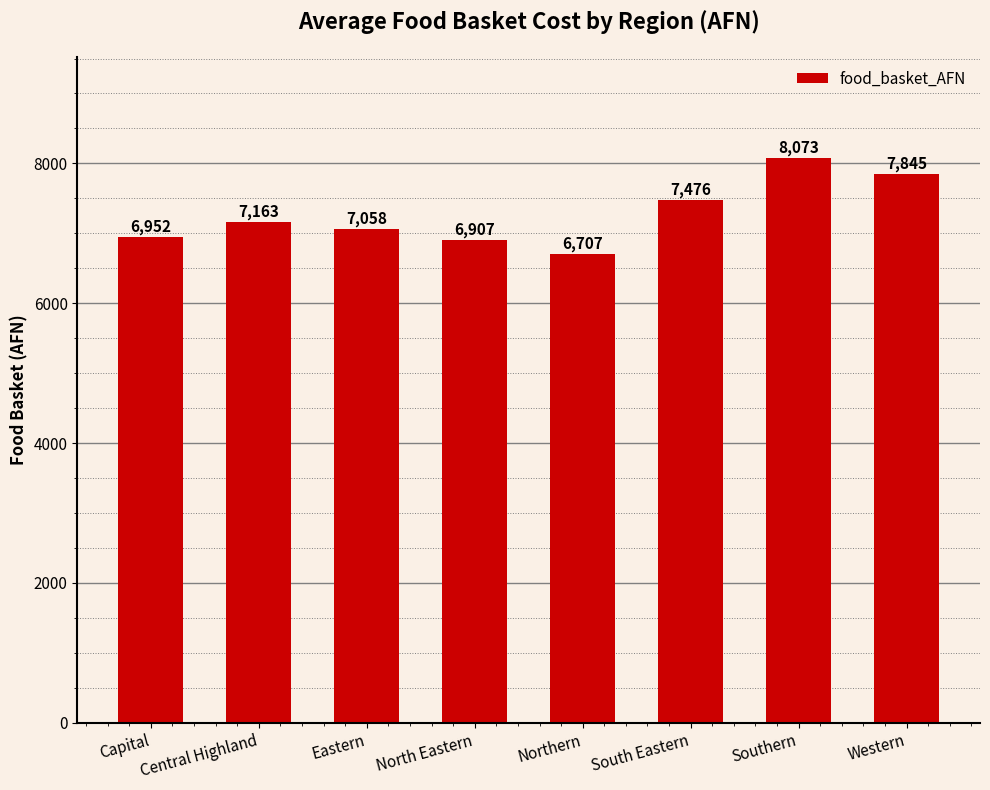

What is the value of the 7th bar from the left?

8073.3